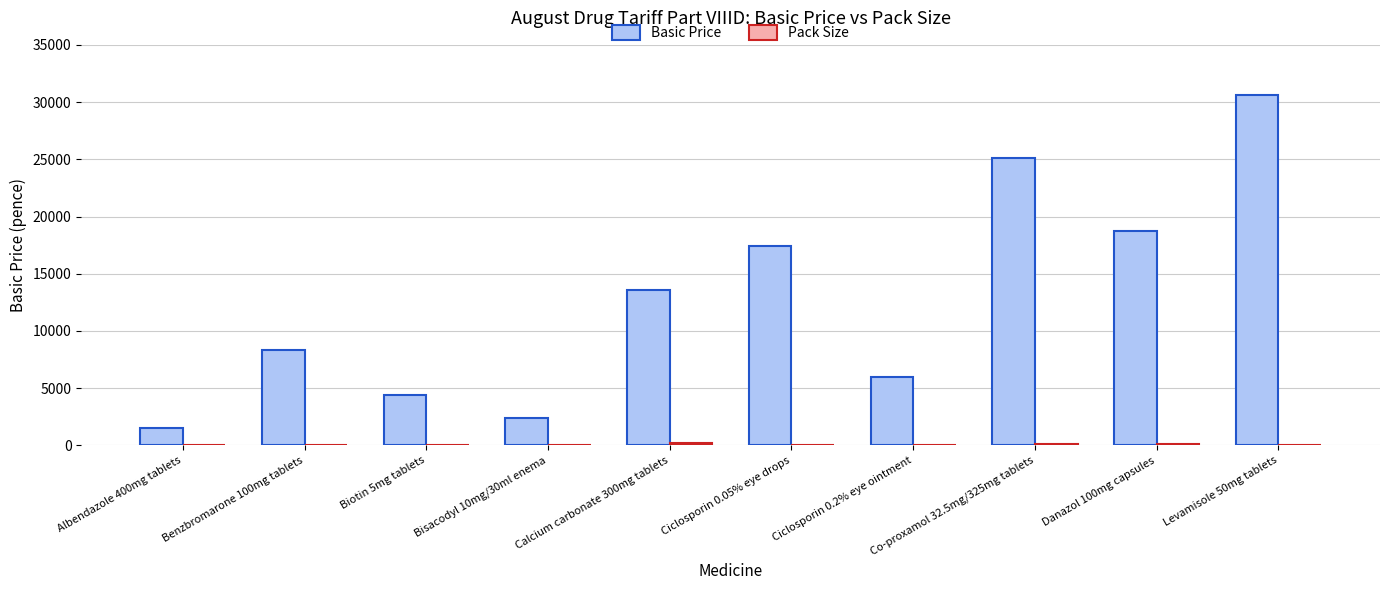

At which label does Basic Price reach its peak?

Levamisole 50mg tablets